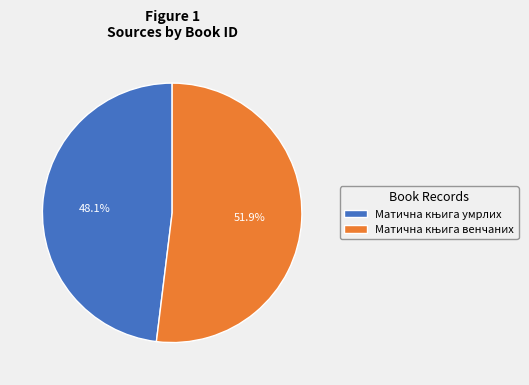

Is there any slice that represents more than half of the pie?

Yes